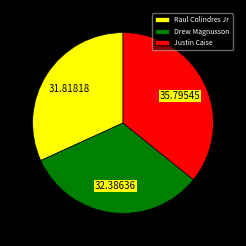

What is the ratio of the value at Drew Magnusson to the value at Justin Caise?

0.9